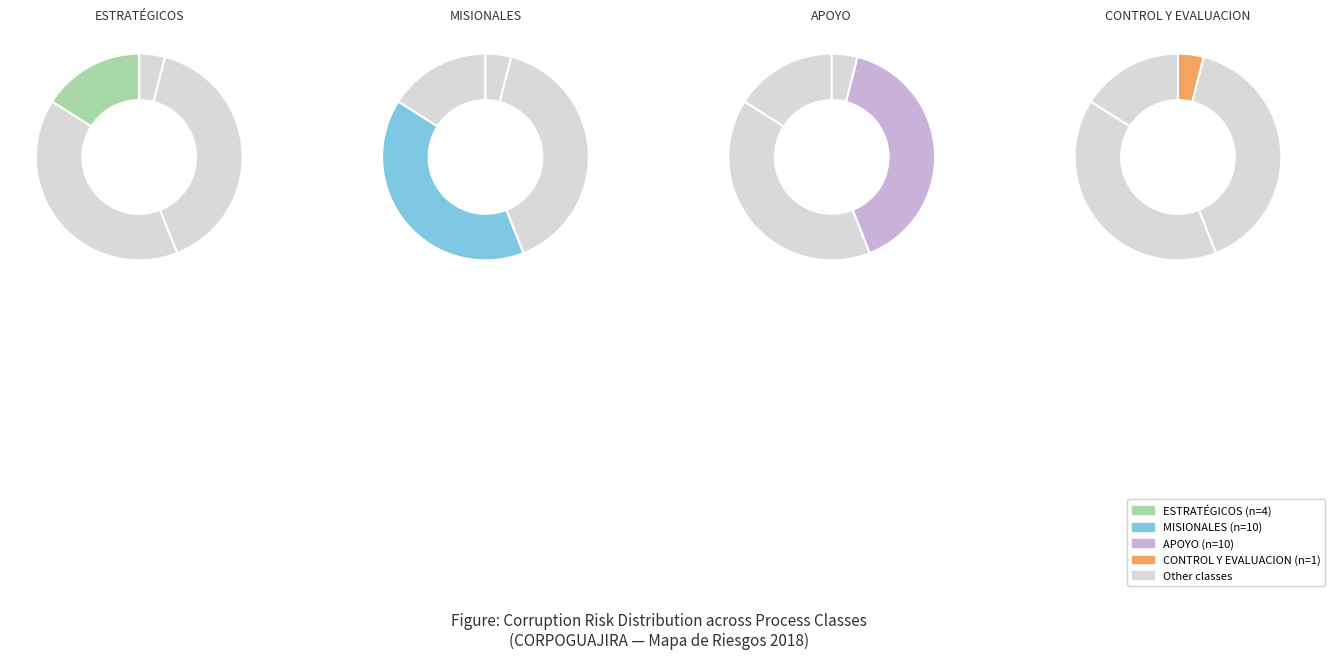

Count the number of slices in the pie.

4